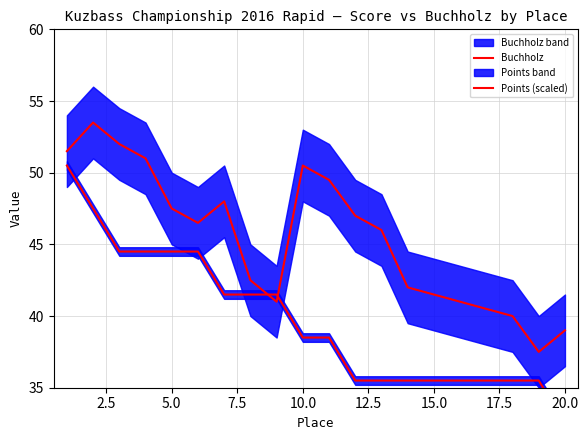

Does the chart have visible grid lines?

Yes